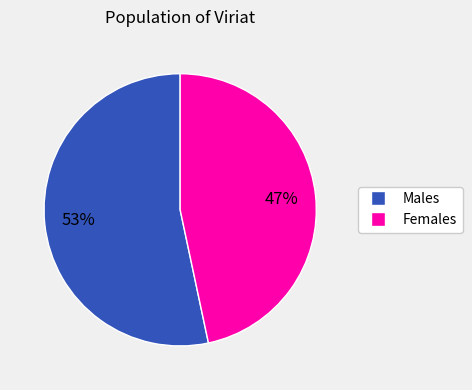

Does any single category account for the majority?

Yes